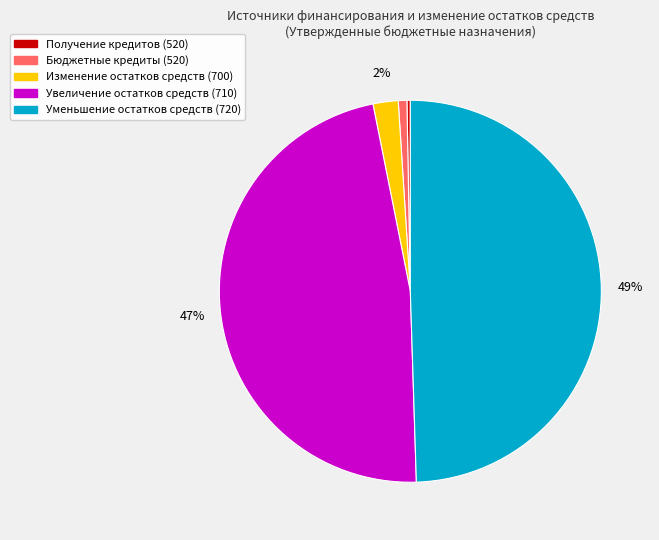

How many segments does this pie chart have?

5